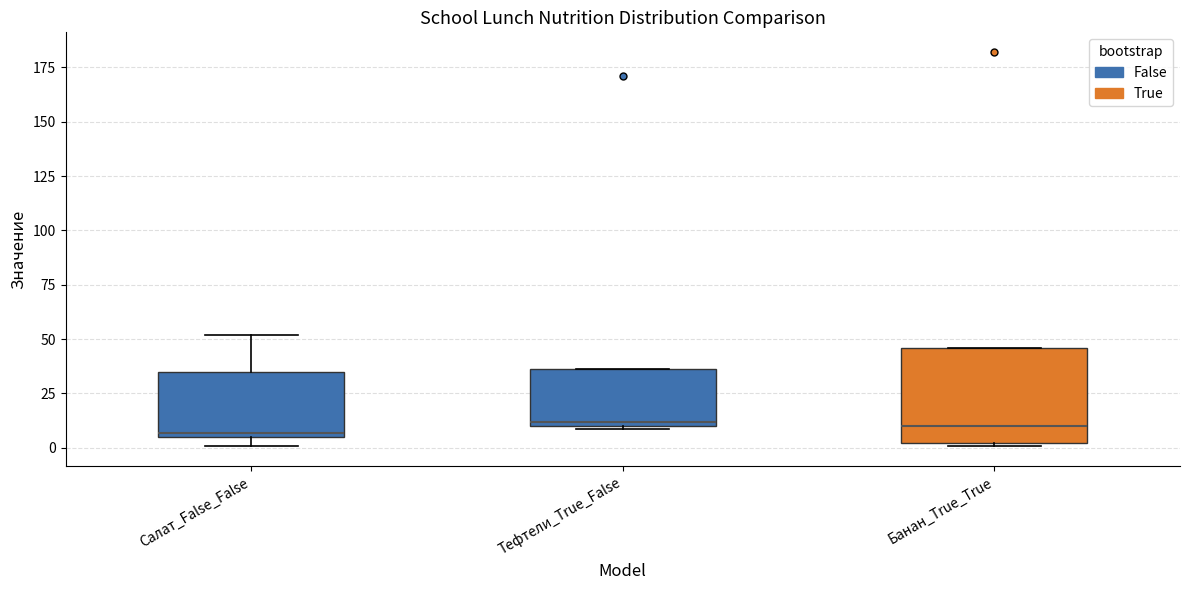

Reading left to right, read every box against the y-axis: the position of its median line, the range the box covers, and the ends of its whiskers. The values are not printed on the chart, so give them approximately, as read against the axis.

Салат_False_False: median 5 (just above the box's lower edge), box 5 to 35, whiskers 0 to 50
Тефтели_True_False: median 10 (just above the box's lower edge), box 10 to 35, whiskers 10 to 35
Банан_True_True: median 10, box 0 to 45, whiskers 0 (just below the box's lower edge) to 45